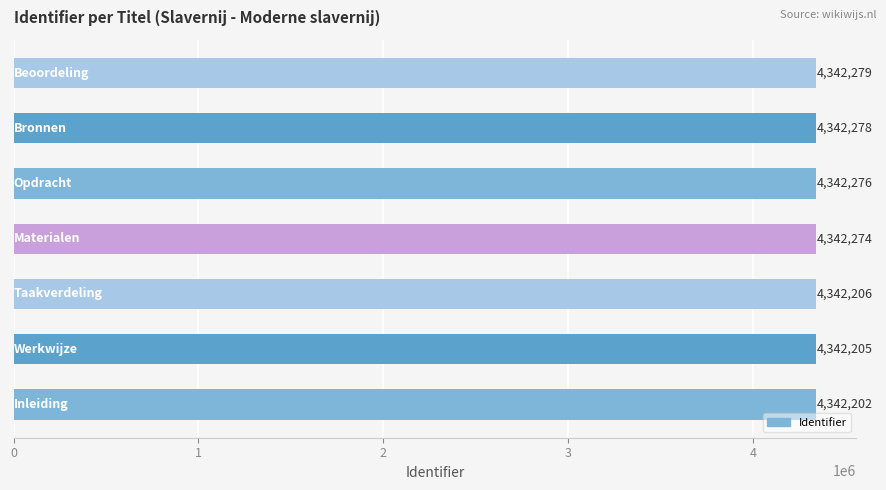

What is the difference between the second highest and second lowest values?

73